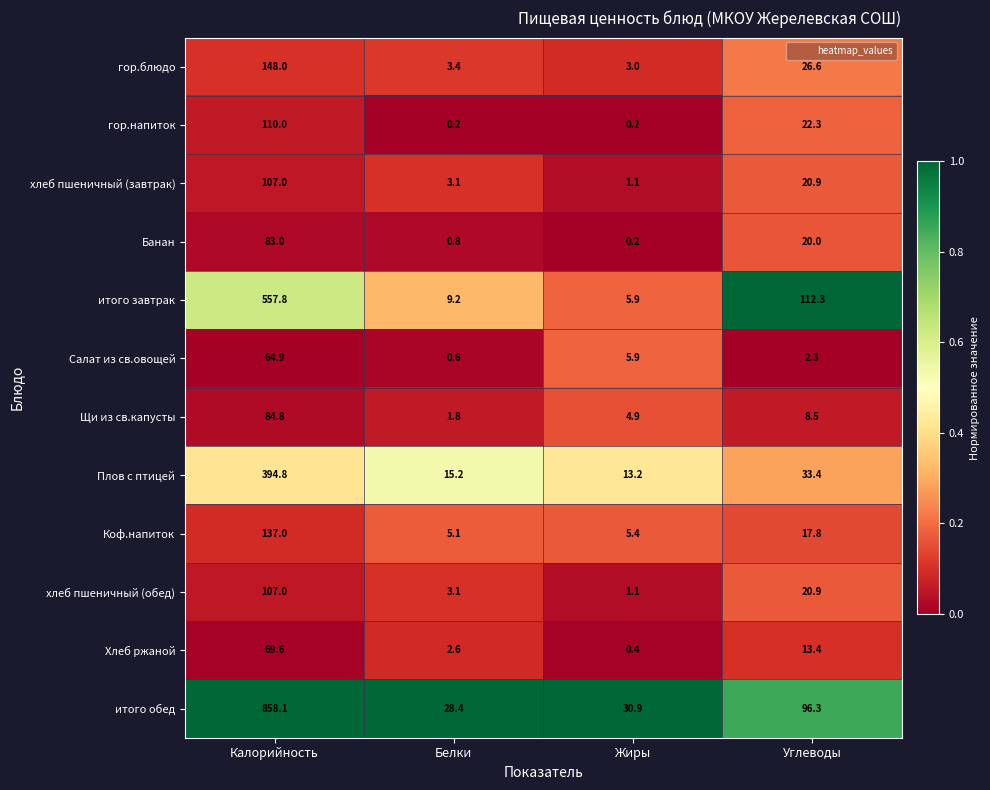

What is the total value across all series at Белки?

73.5